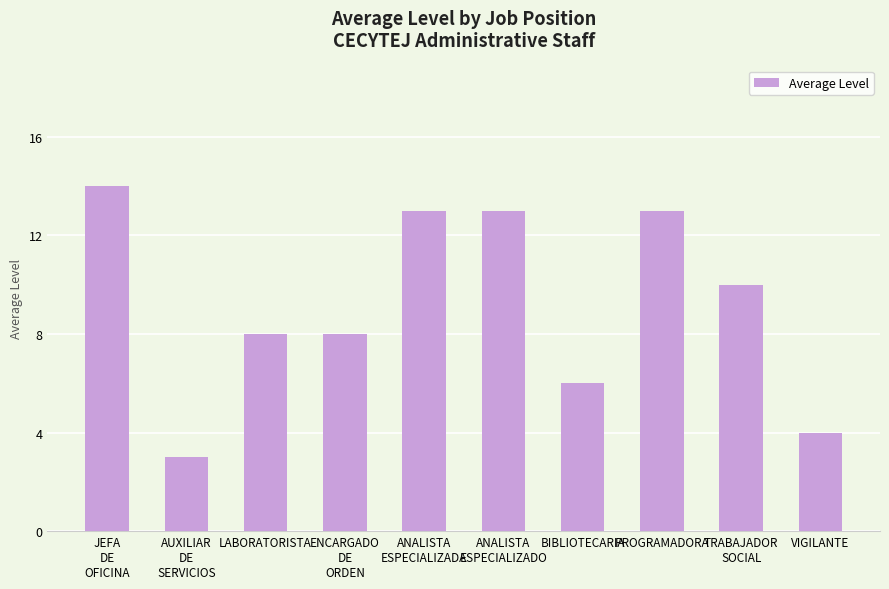

Read the value at ENCARGADO
DE
ORDEN, to the nearest 10.

10